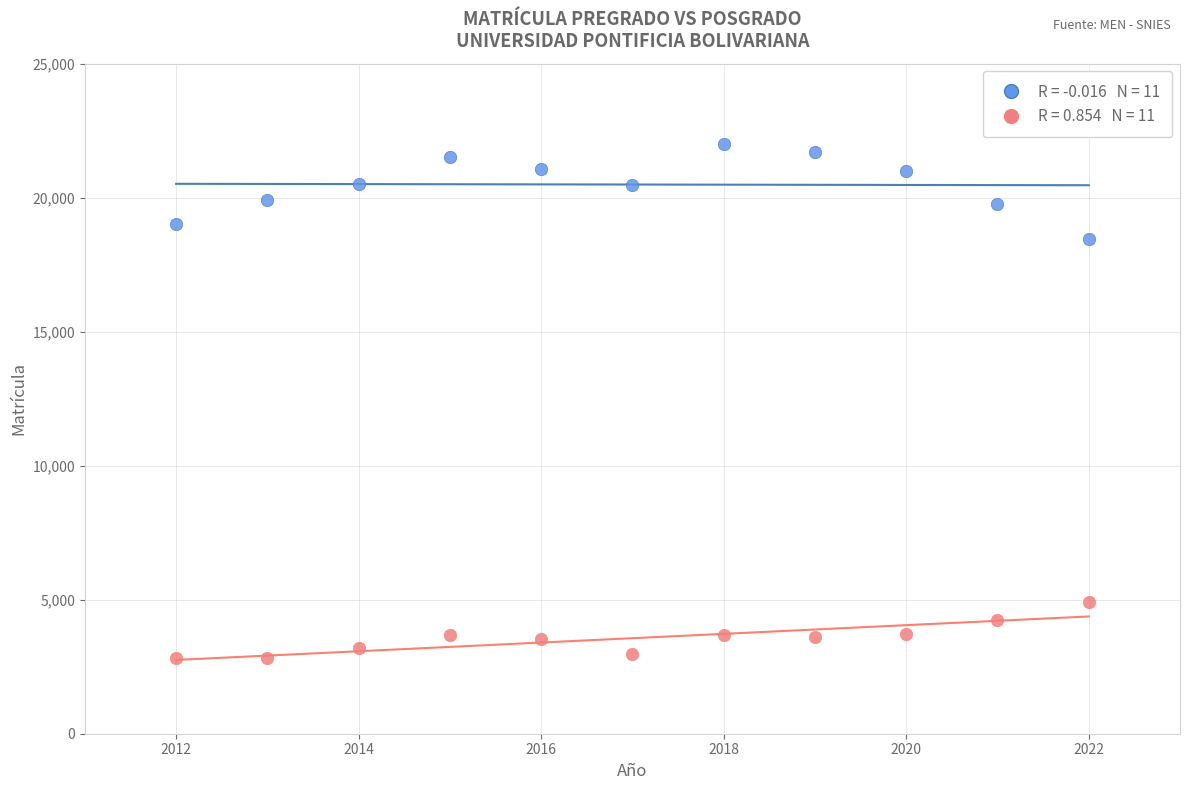

Across all data points, what is the range of Y values (max minus min)?

19195